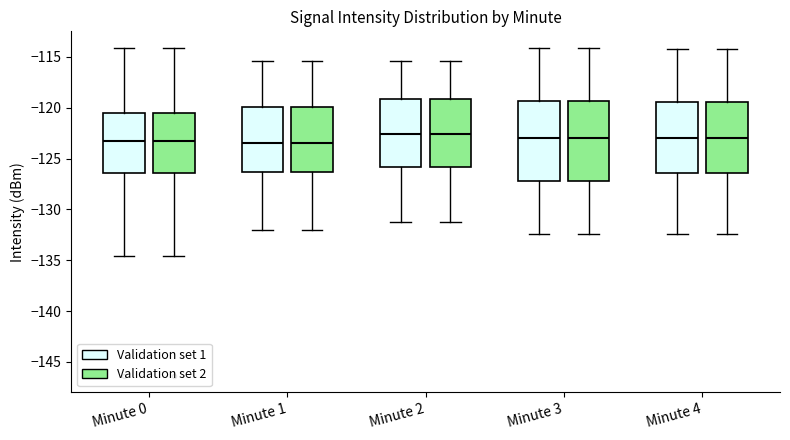

Reading left to right, transcribe this box plot: for each box, give where its median line is, the range the box spans, and where its two whiskers end, as read against the y-axis. The values are not printed on the chart, so give them approximately, as read against the axis.

Minute 0 (Validation set 1): median -123.0, box -126.5 to -120.5, whiskers -134.5 to -114.0
Minute 0 (Validation set 2): median -123.0, box -126.5 to -120.5, whiskers -134.5 to -114.0
Minute 1 (Validation set 1): median -123.5, box -126.5 to -120.0, whiskers -132.0 to -115.5
Minute 1 (Validation set 2): median -123.5, box -126.5 to -120.0, whiskers -132.0 to -115.5
Minute 2 (Validation set 1): median -122.5, box -126.0 to -119.0, whiskers -131.0 to -115.5
Minute 2 (Validation set 2): median -122.5, box -126.0 to -119.0, whiskers -131.0 to -115.5
Minute 3 (Validation set 1): median -123.0, box -127.0 to -119.5, whiskers -132.5 to -114.0
Minute 3 (Validation set 2): median -123.0, box -127.0 to -119.5, whiskers -132.5 to -114.0
Minute 4 (Validation set 1): median -123.0, box -126.5 to -119.5, whiskers -132.5 to -114.0
Minute 4 (Validation set 2): median -123.0, box -126.5 to -119.5, whiskers -132.5 to -114.0